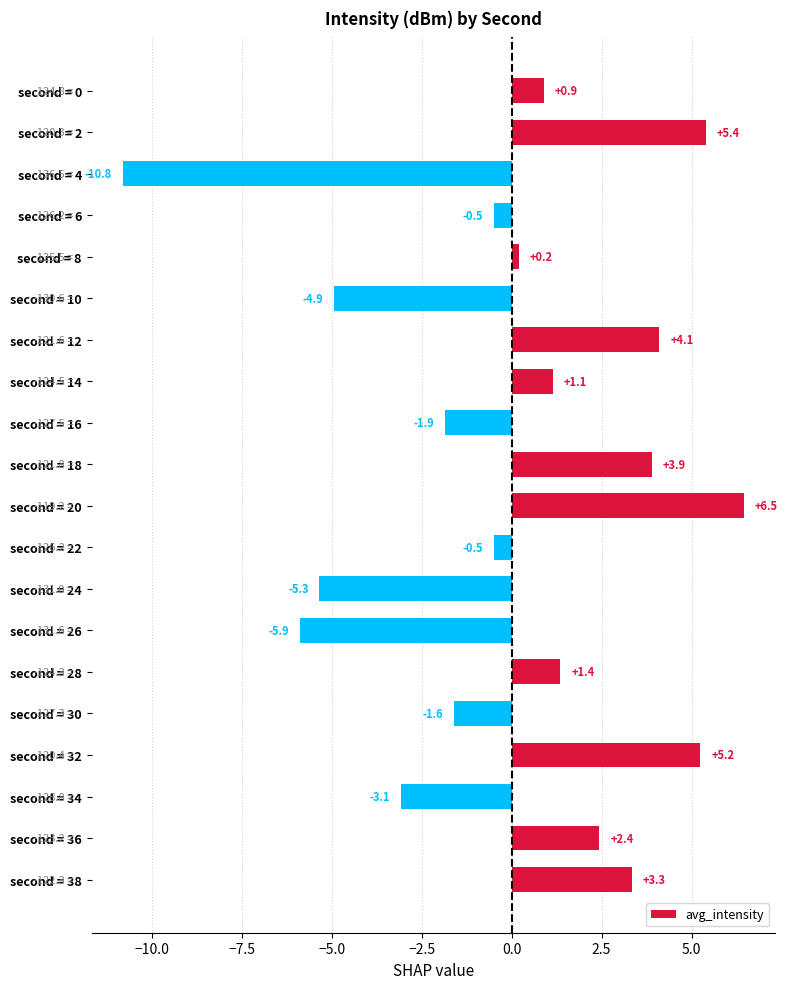

What is the ratio of the value at second = 14 to the value at second = 18?

0.3